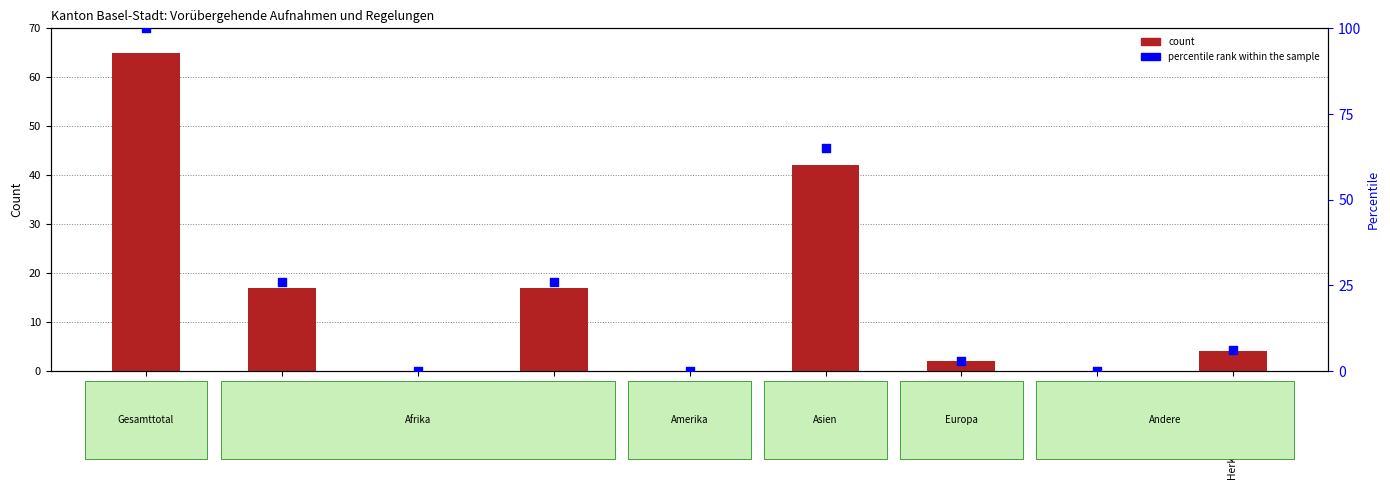

At how many categories does at least one series exceed 73?

1